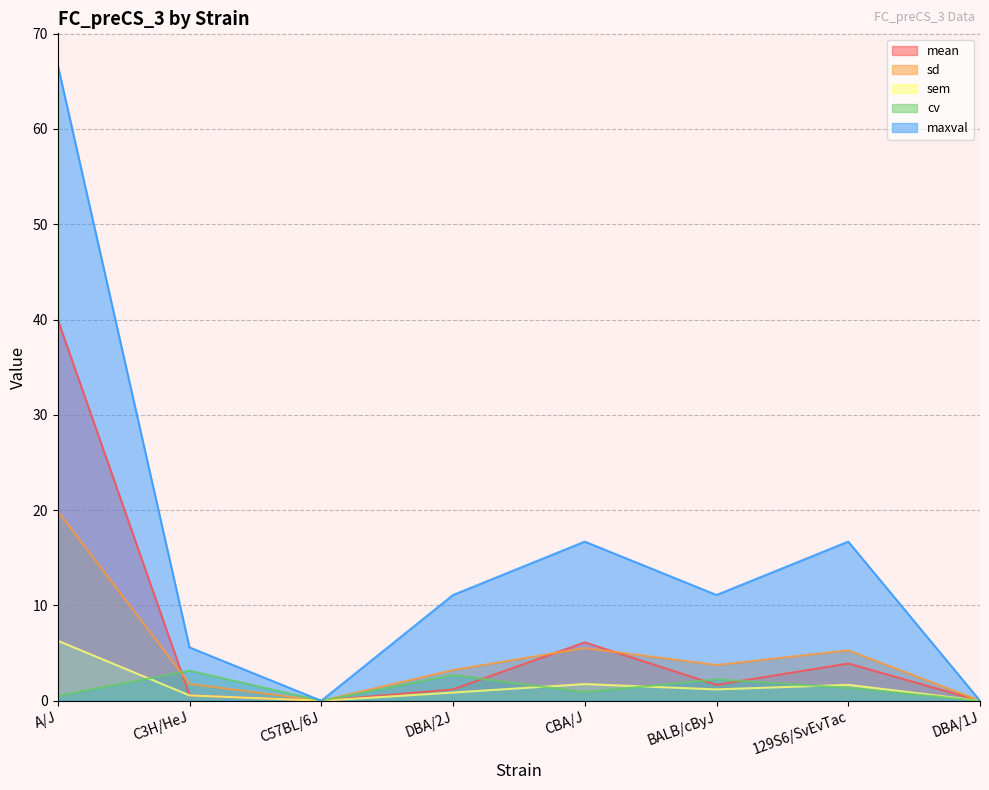

List the series in order of their peak value, lowest first.

cv, sem, sd, mean, maxval